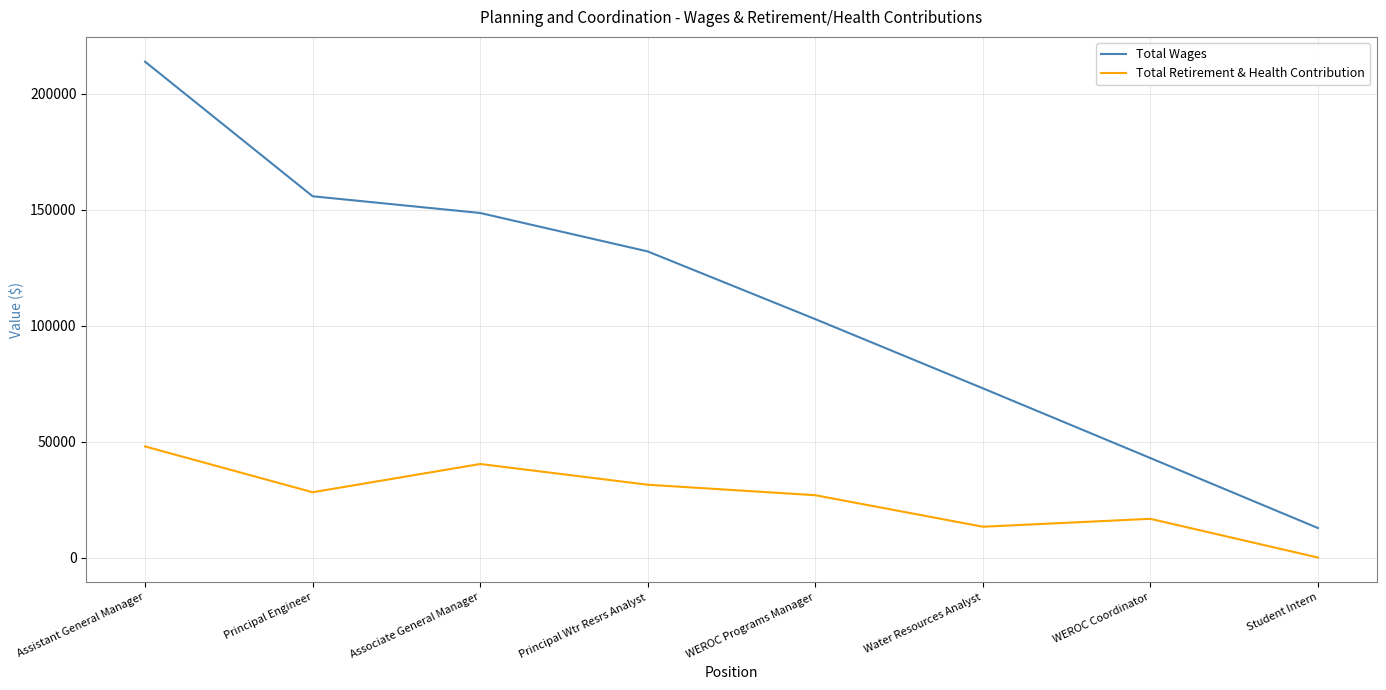

Count the number of categories in the chart.

8